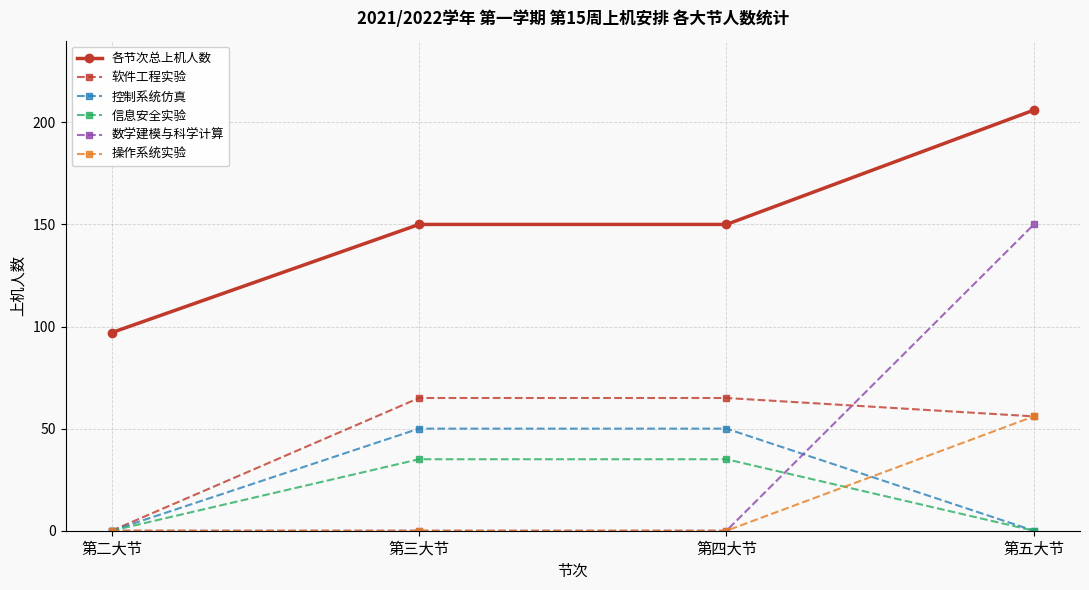

What is the spread (max minus min) of values at 第二大节?

97